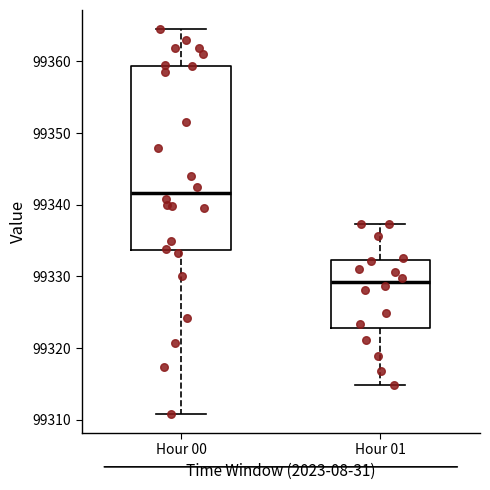

Reading left to right, read every box against the y-axis: the position of its median line, the range the box covers, and the ends of its whiskers. The values are not printed on the chart, so give them approximately, as read against the axis.

Hour 00: median 99342, box 99334 to 99359, whiskers 99311 to 99365
Hour 01: median 99329, box 99323 to 99332, whiskers 99315 to 99337